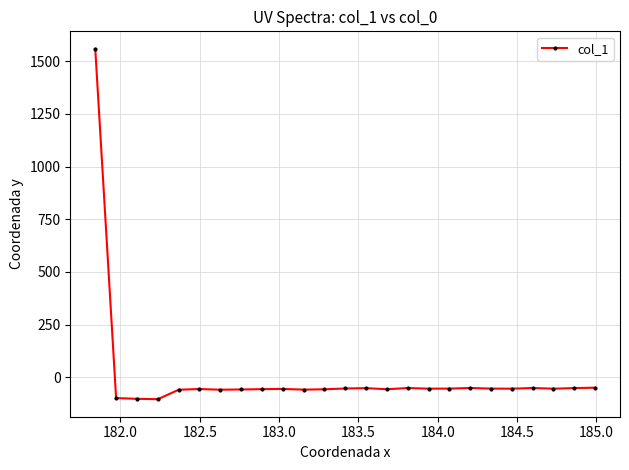

What is the difference between the maximum and minimum values?

1663.3